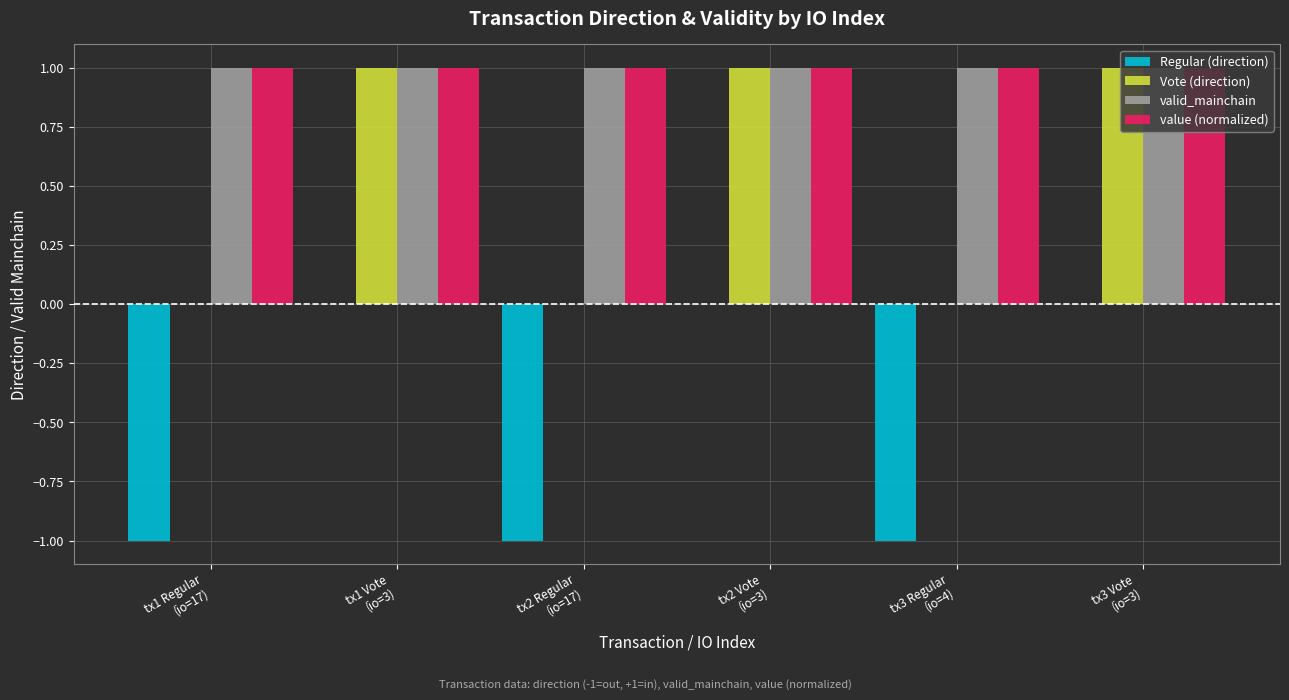

Reading left to right, what are all the values shown in this chart?

Regular (direction): -1	0	-1	0	-1	0
Vote (direction): 0	1	0	1	0	1
valid_mainchain: 1	1	1	1	1	1
value (normalized): 1	1	1	1	1	1